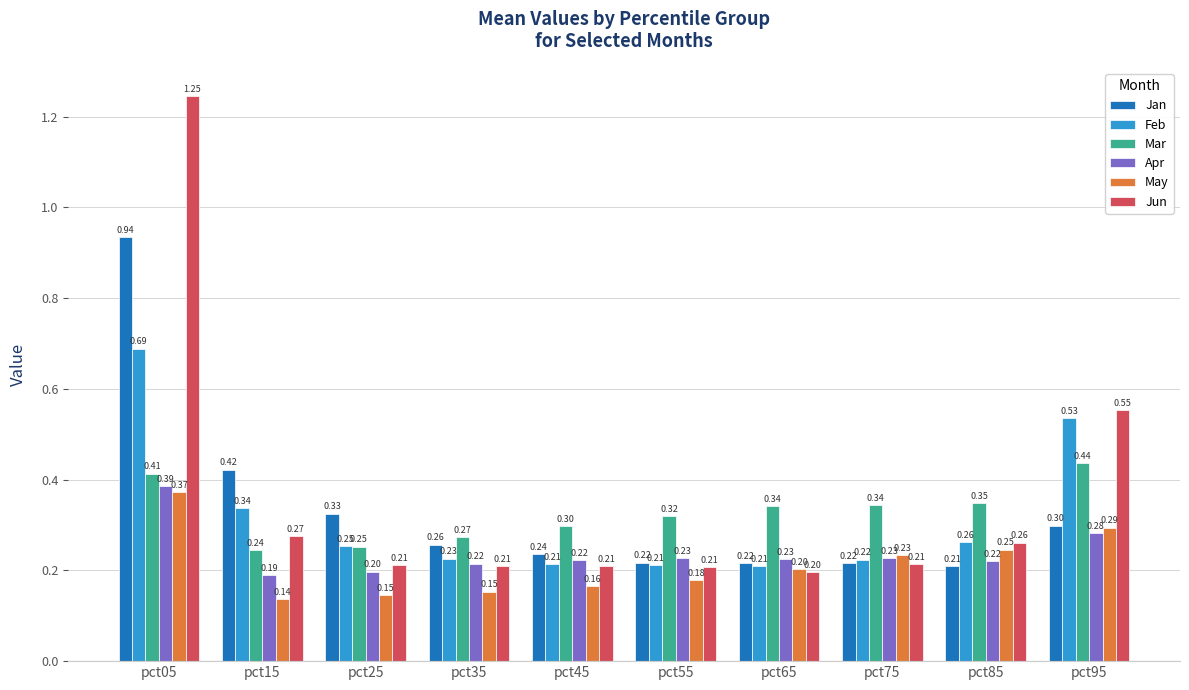

At which label is Jan closest to 0?

pct85